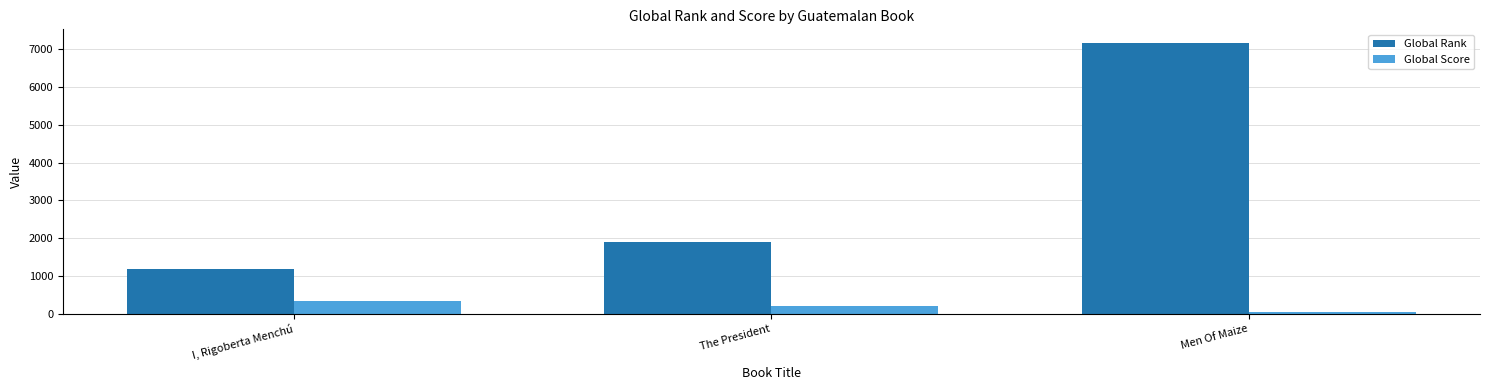

Reading right to left, extract all data points from this chart.

Global Rank: 7168	1896	1185
Global Score: 45	201	324